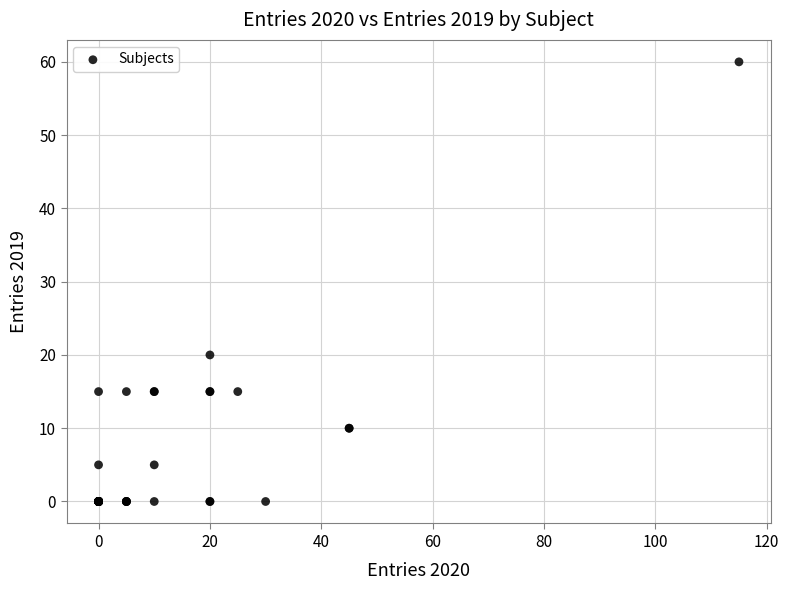

What Y value in the scatter plot is closest to 30?

20